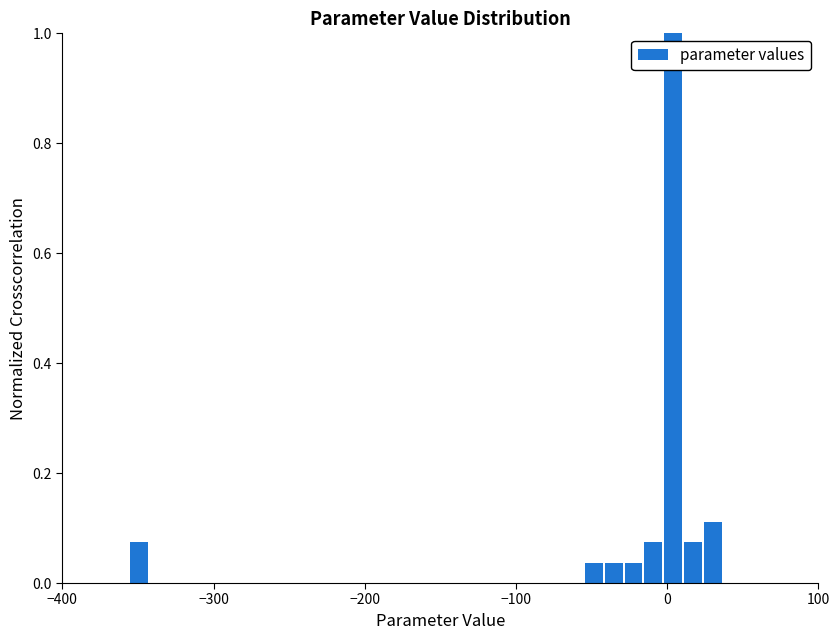

Read against the x-axis, roughly where is the centre of the tallest bar?

0